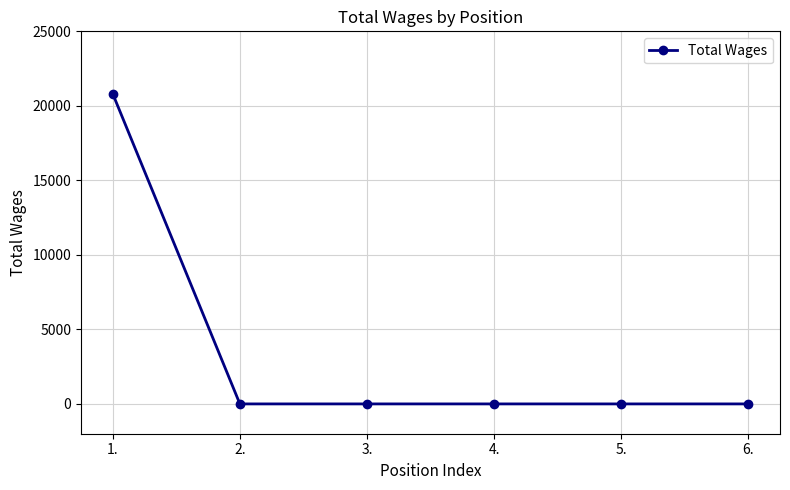

What is the difference between the maximum and minimum values?

20800